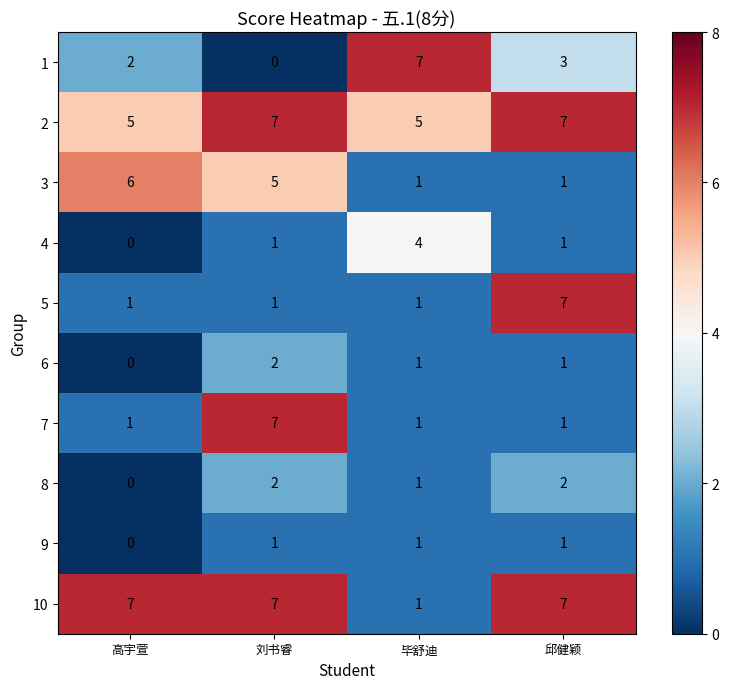

Count the number of categories in the chart.

4